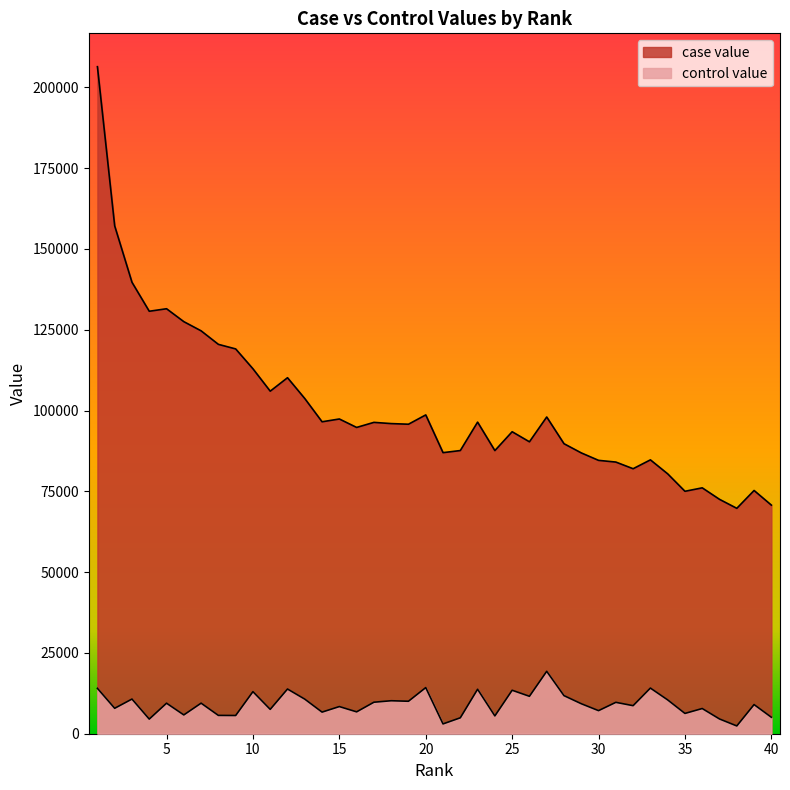

True or false: case value and control value intersect in this chart.

False